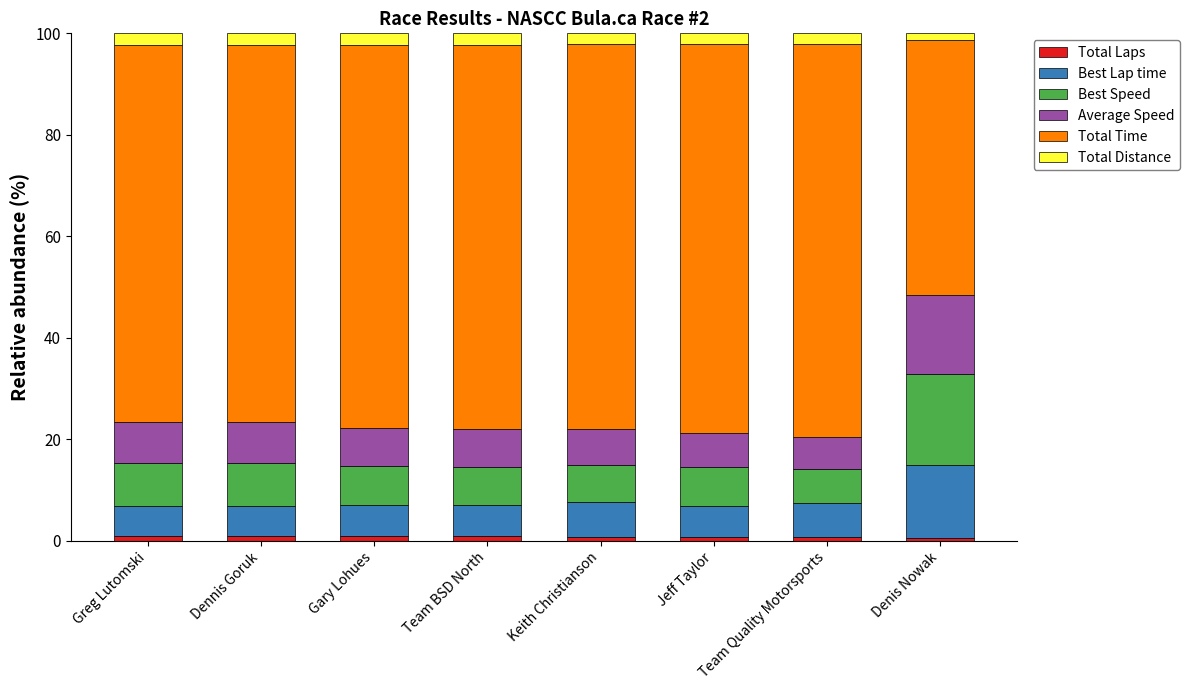

At how many categories does at least one series exceed 20?

8